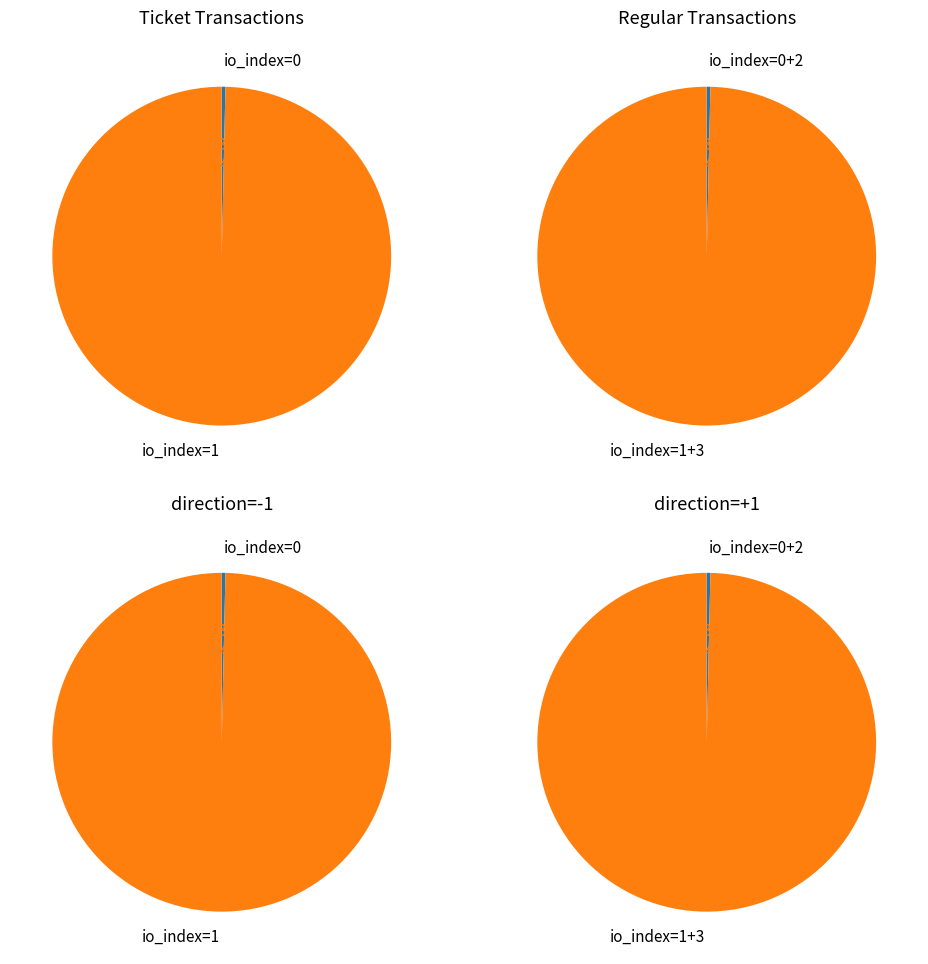

Is it true that io_index 1 is 61% of the pie?

False